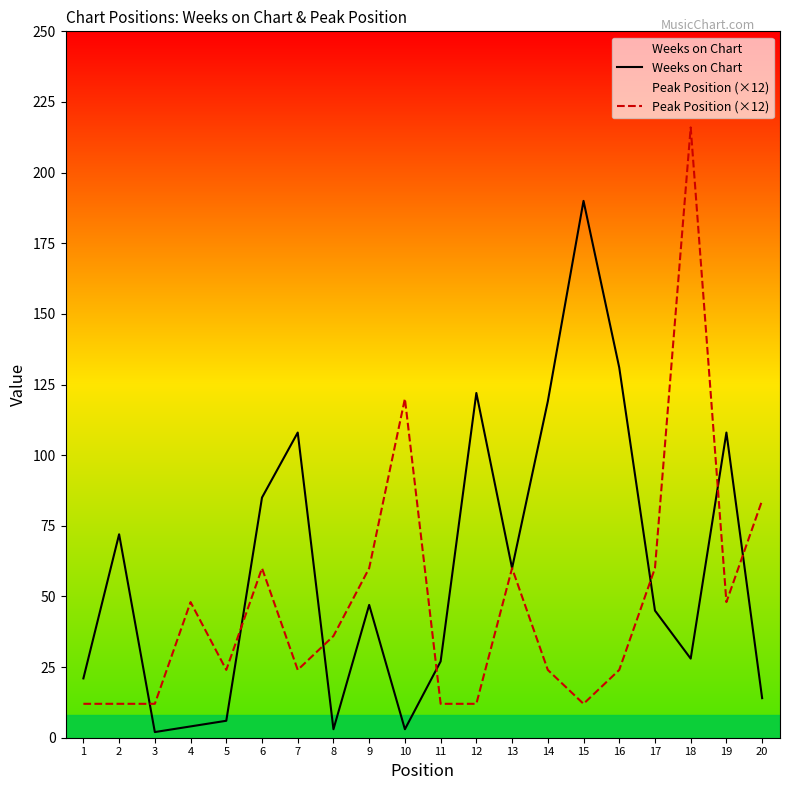

What are all the series names shown in the legend?

Weeks on Chart, Peak Position (×12)